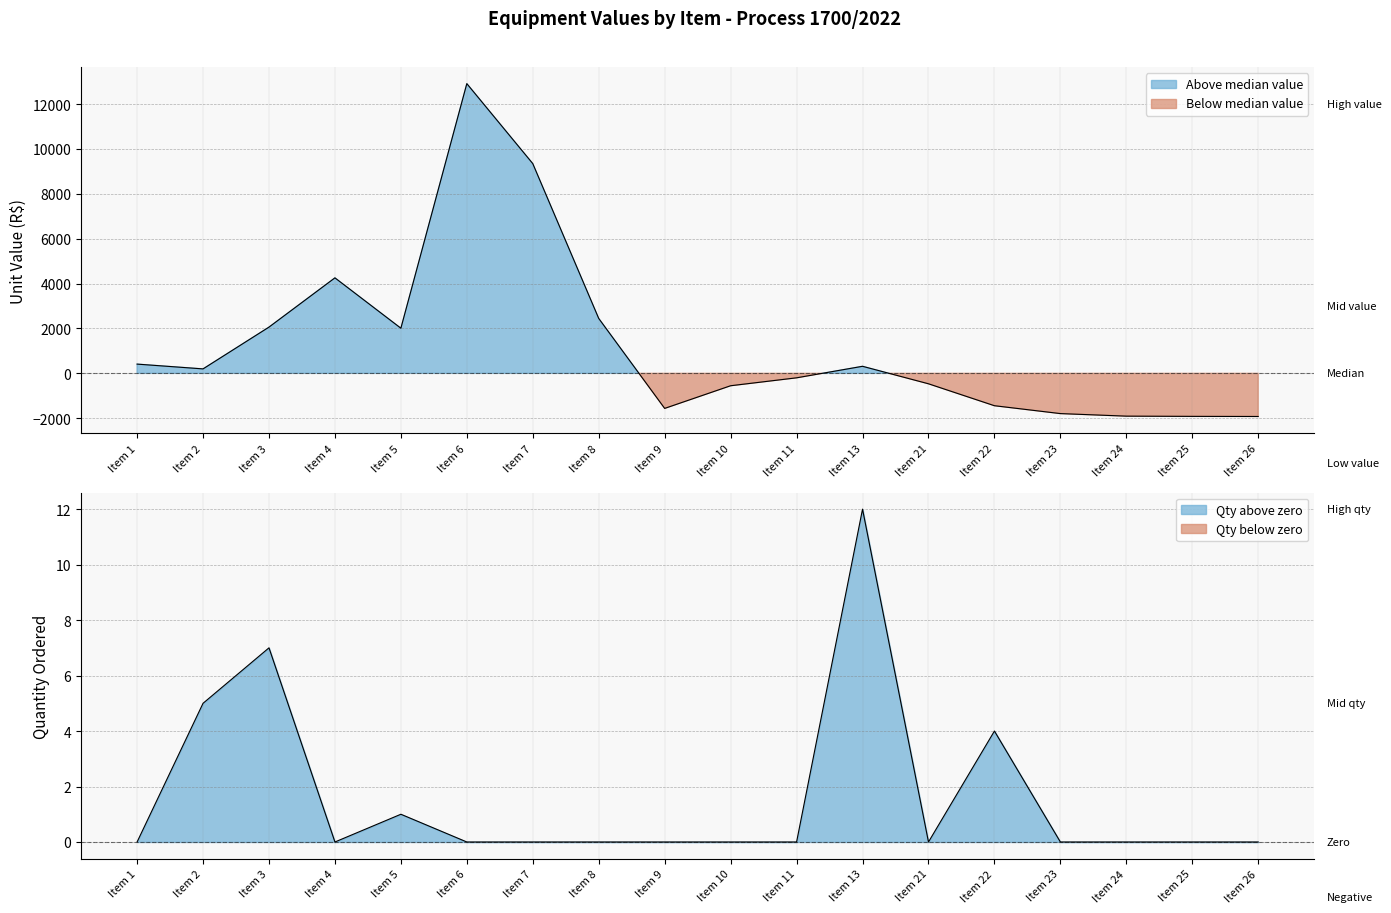

Reading left to right, list all the values displayed in this chart.

Valor Unit (R$): 412.4	199.0	2061.1	4256.3	2012.0	12912.0	9348.0	2448.0	-1562.0	-552.0	-199.0	314.7	-464.8	-1442.0	-1793.0	-1907.0	-1917.0	-1922.0
Saldo: 0.0	5.0	7.0	0.0	1.0	0.0	0.0	0.0	0.0	0.0	0.0	12.0	0.0	4.0	0.0	0.0	0.0	0.0